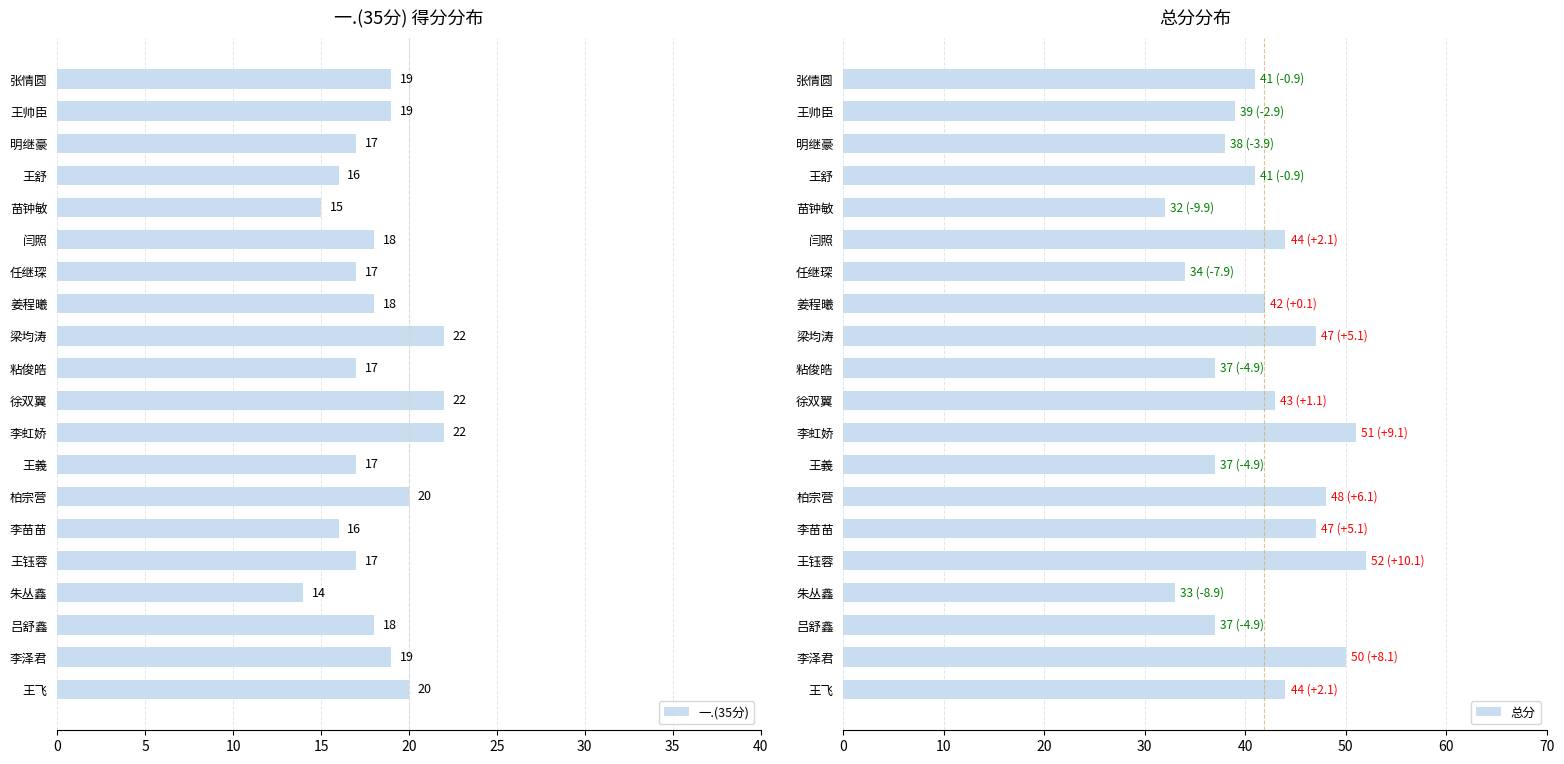

What is the sum of the 一.(35分) values at 朱丛鑫 and 李苗苗?

30